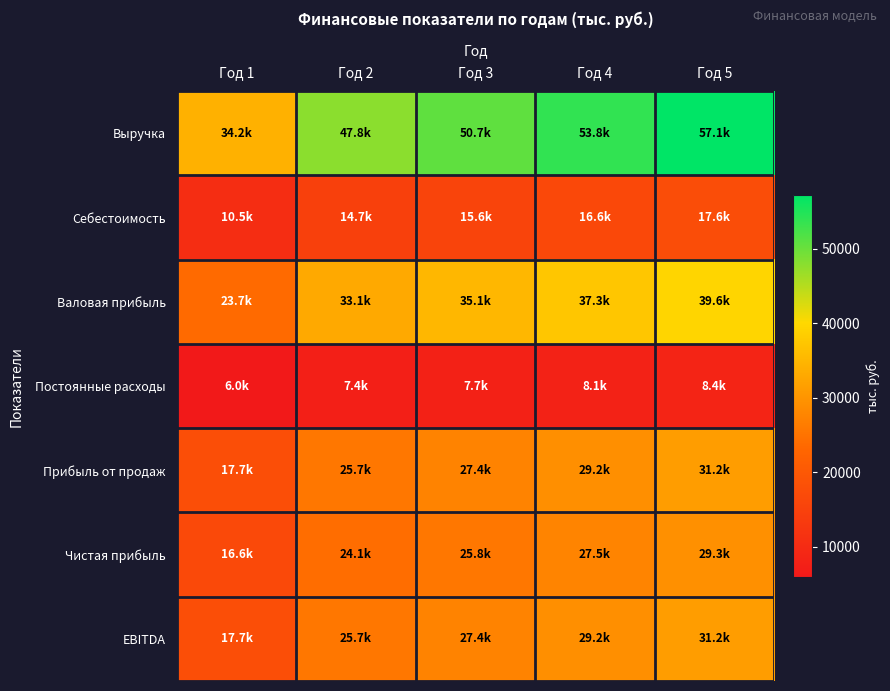

Reading left to right, transcribe all the data shown in this chart.

Выручка: Год 1=34190.1	Год 2=47793.0	Год 3=50725.8	Год 4=53838.5	Год 5=57142.2
Себестоимость: Год 1=10510.3	Год 2=14691.9	Год 3=15593.5	Год 4=16550.3	Год 5=17565.9
Валовая прибыль: Год 1=23679.8	Год 2=33101.1	Год 3=35132.3	Год 4=37288.1	Год 5=39576.3
Постоянные расходы: Год 1=5973.9	Год 2=7420.9	Год 3=7731.2	Год 4=8060.6	Год 5=8410.2
Прибыль от продаж: Год 1=17706.0	Год 2=25680.2	Год 3=27401.1	Год 4=29227.5	Год 5=31166.1
Чистая прибыль: Год 1=16607.9	Год 2=24139.4	Год 3=25757.0	Год 4=27473.9	Год 5=29296.1
EBITDA: Год 1=17706.0	Год 2=25680.2	Год 3=27401.1	Год 4=29227.5	Год 5=31166.1